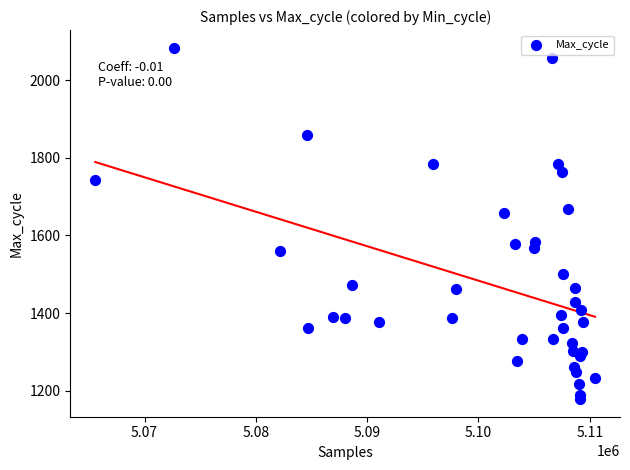

What is the range of X values (max minus min)?

44904